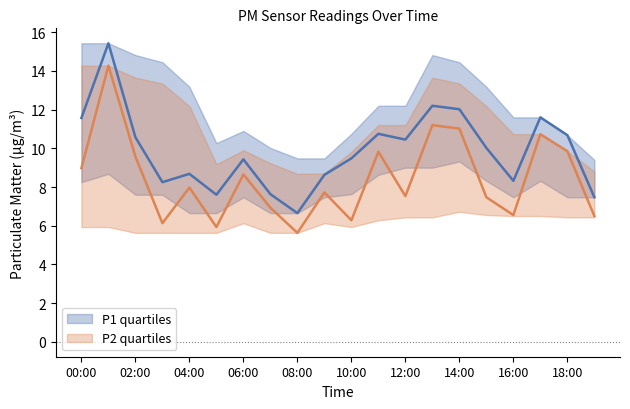

What is the maximum value shown in the chart?

15.4